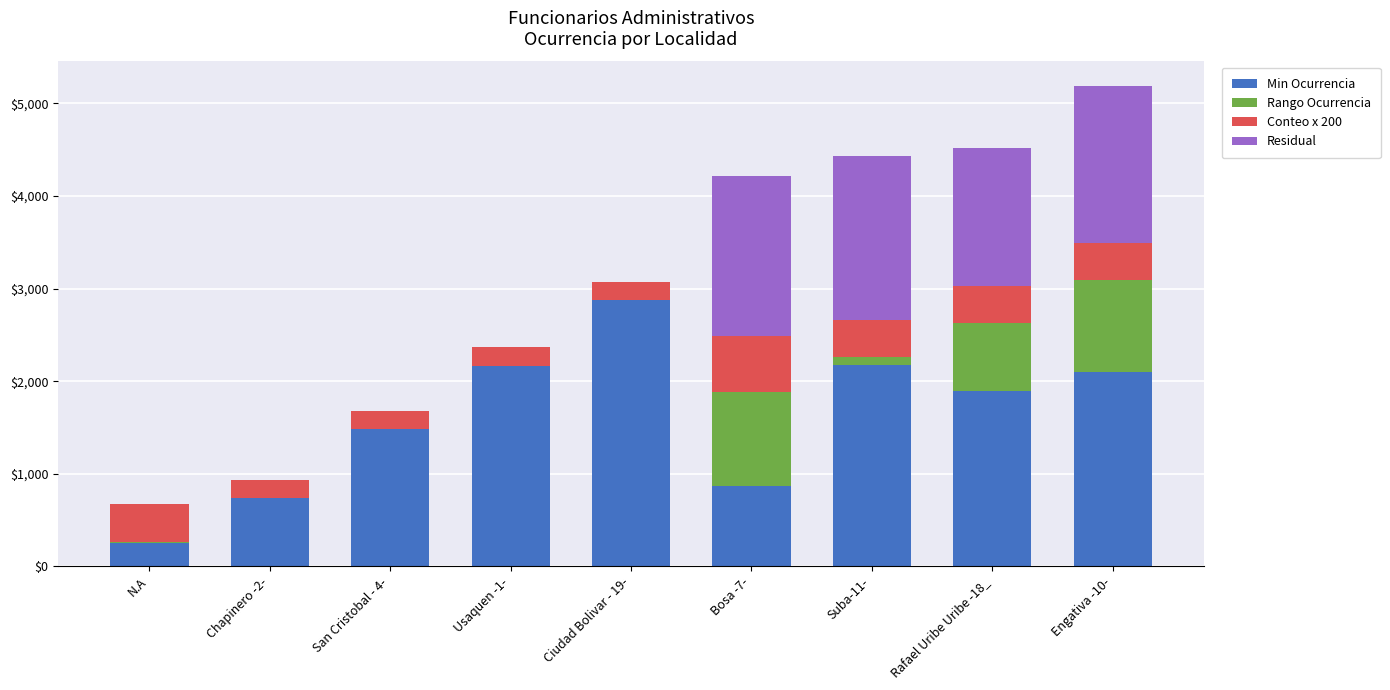

At which category is the sum across all series the highest?

Engativa -10-